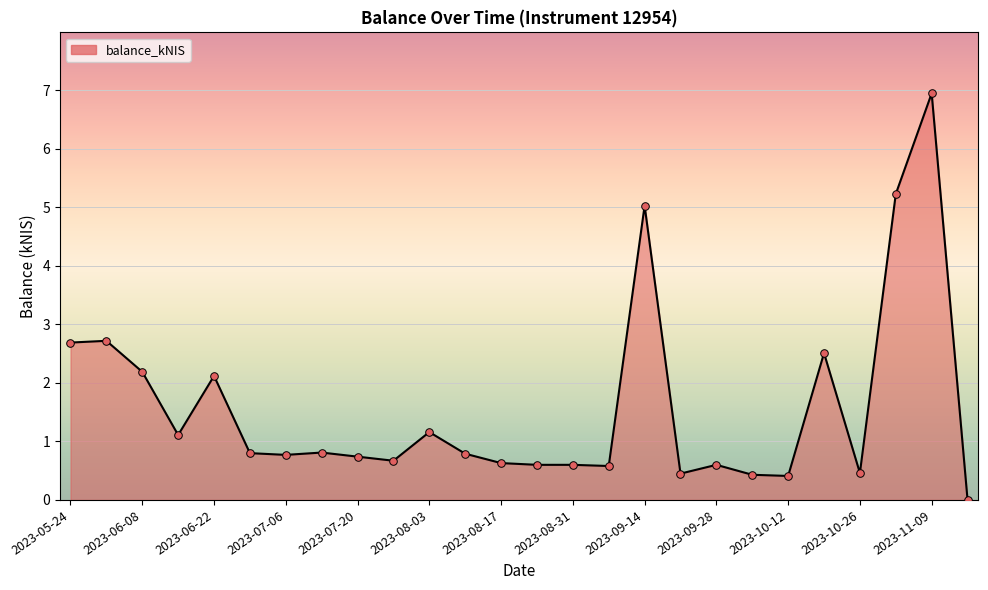

What is the maximum value shown in the chart?

7.0